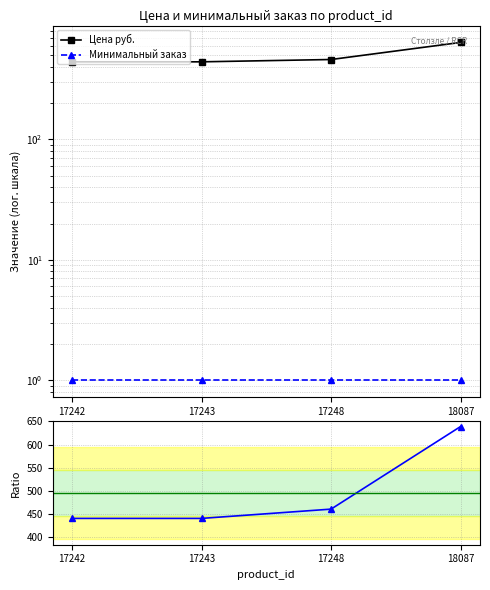

Rank the categories by Цена / Мин. заказ value from lowest to highest.

17242, 17243, 17248, 18087